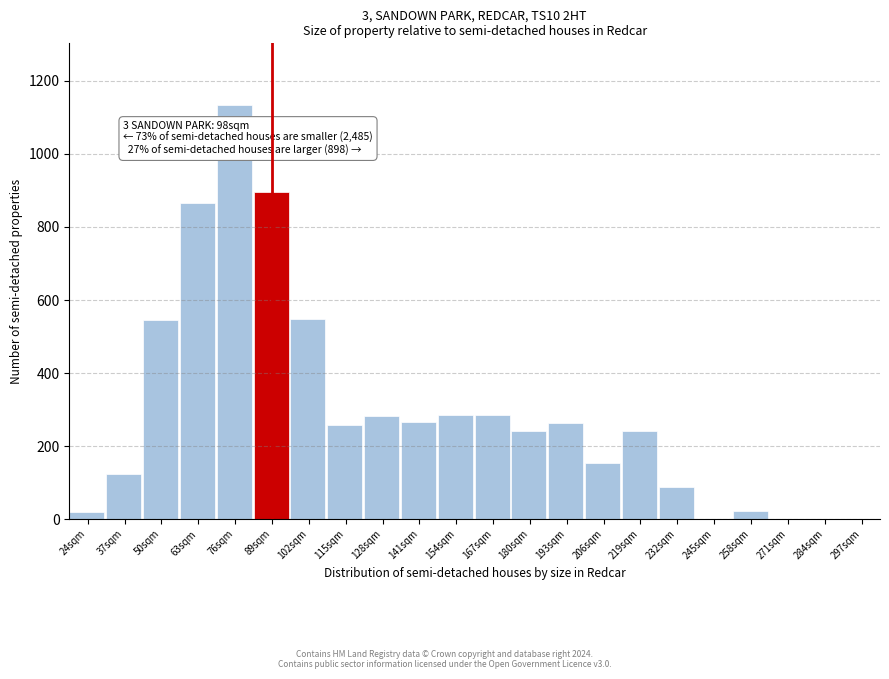

At which label is the value closest to 566?

102sqm